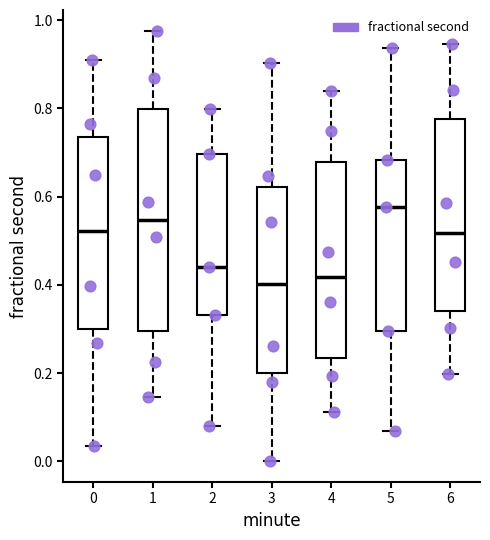

Which box's median line is the highest?

5